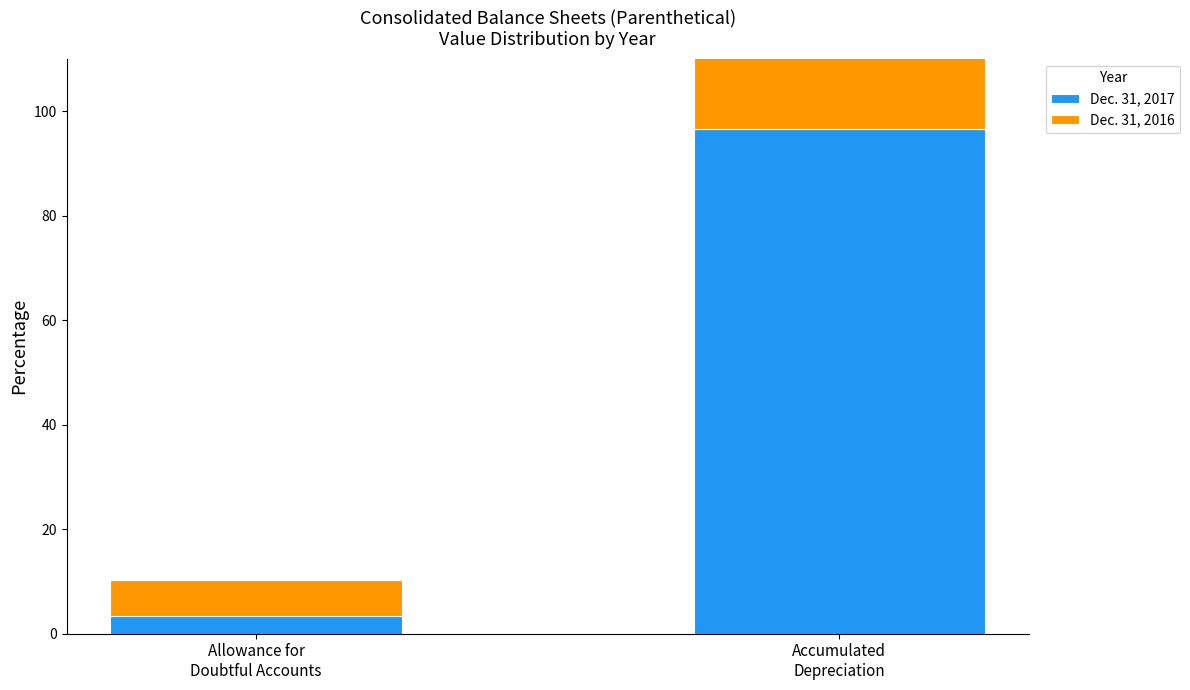

Which series has the largest total across all categories?

Dec. 31, 2017